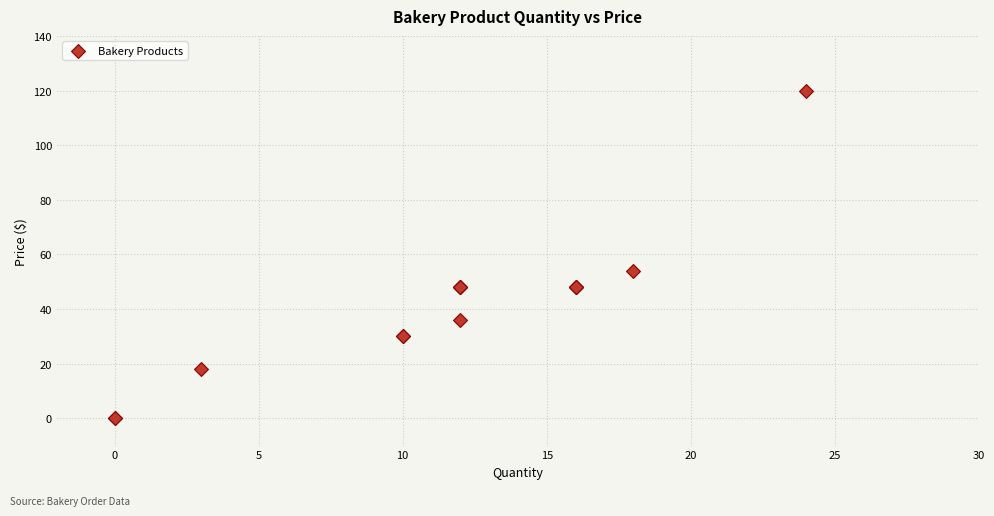

What Y value in the scatter plot is closest to 60?

54